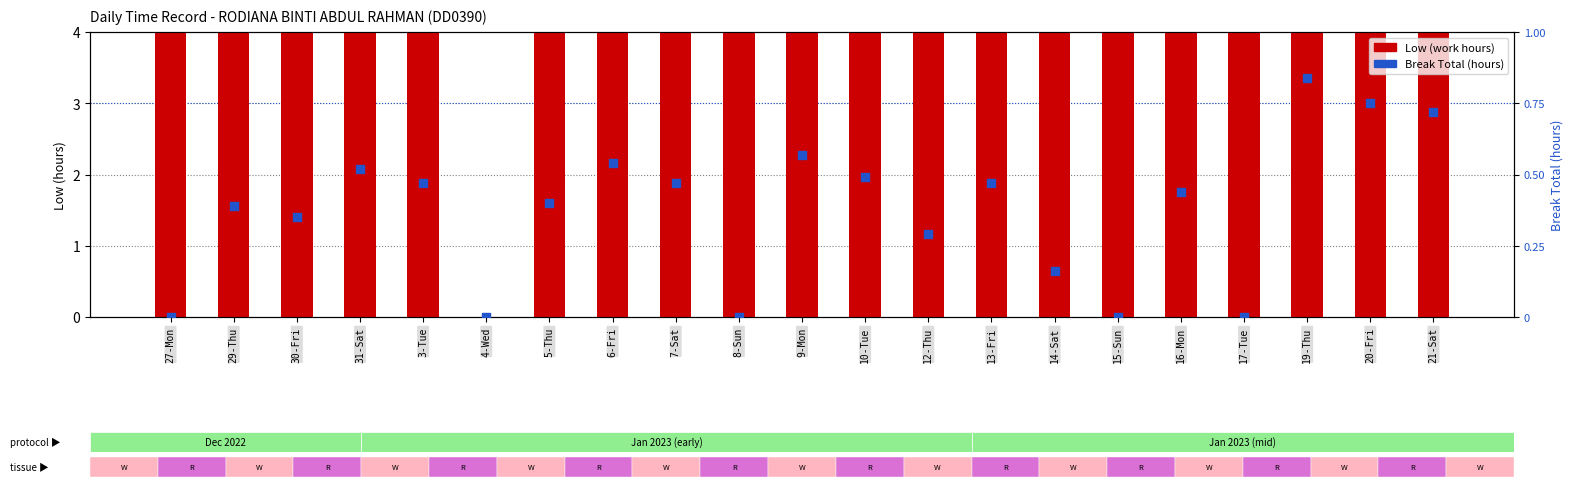

What are all the series names shown in the legend?

Low (work hours), Break Total (hours)